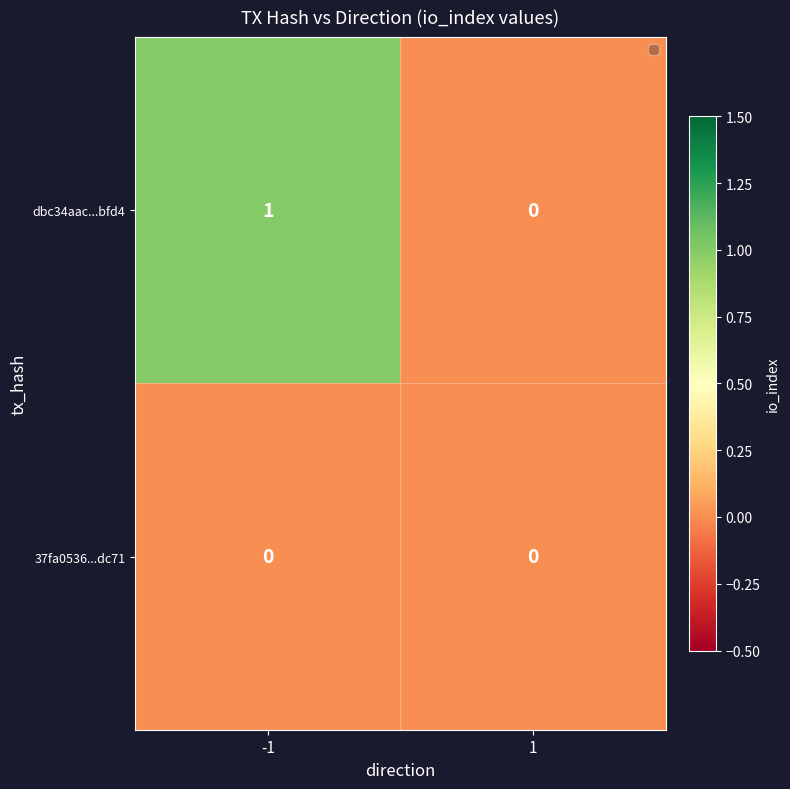

Reading left to right, what are all the values shown in this chart?

dbc34aac...bfd4: 1	0
37fa0536...dc71: 0	0